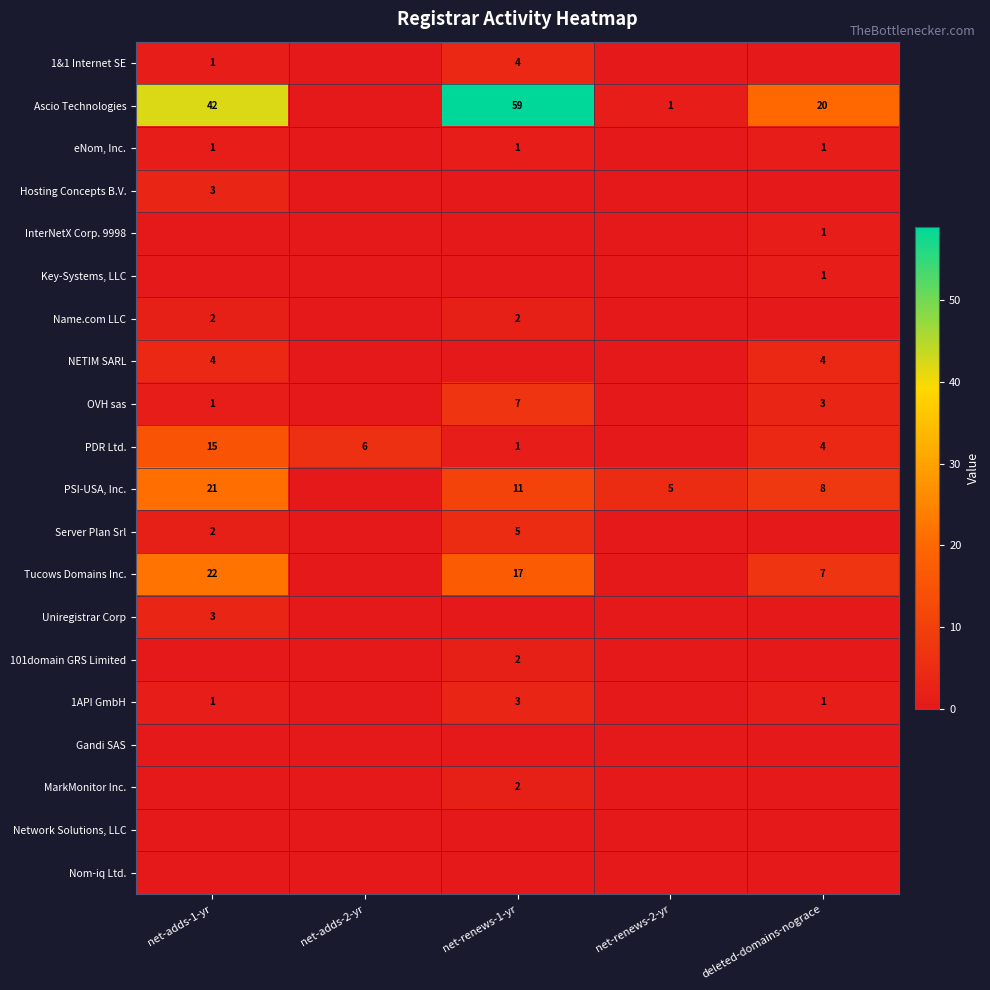

What is the sum of the Name.com LLC values at net-adds-1-yr and net-renews-1-yr?

4